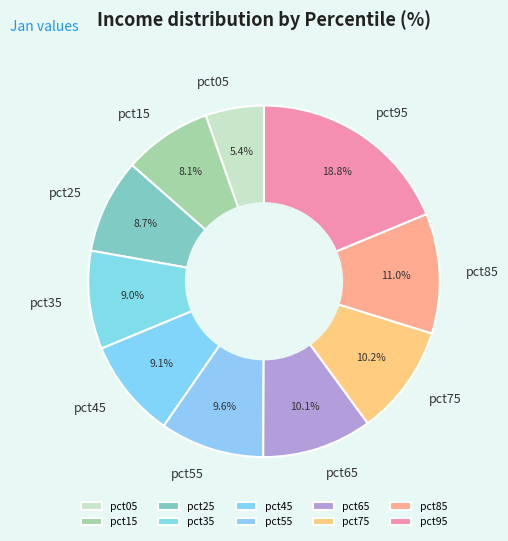

To the nearest percent, what is the average slice percentage?

10%